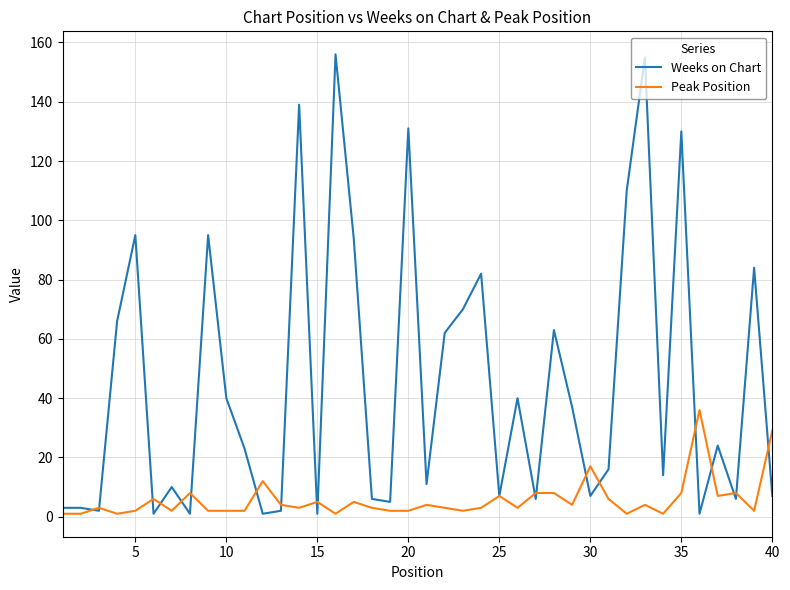

What is the average value of the Weeks on Chart series?

45